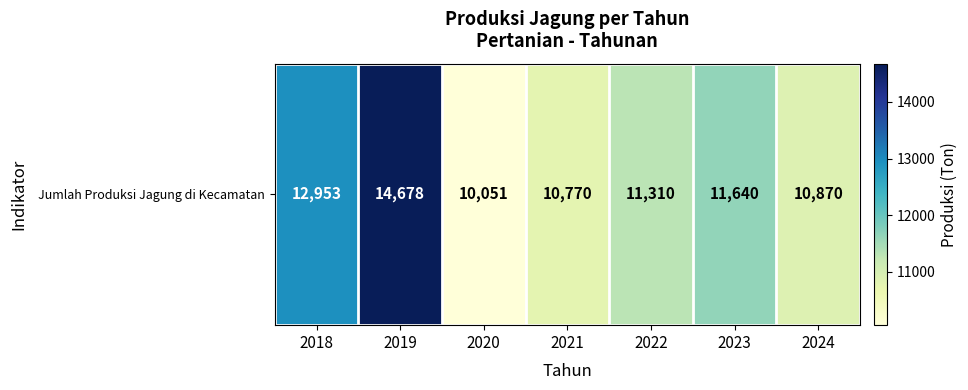

What is the difference between the values at 2022 and 2019?

3368